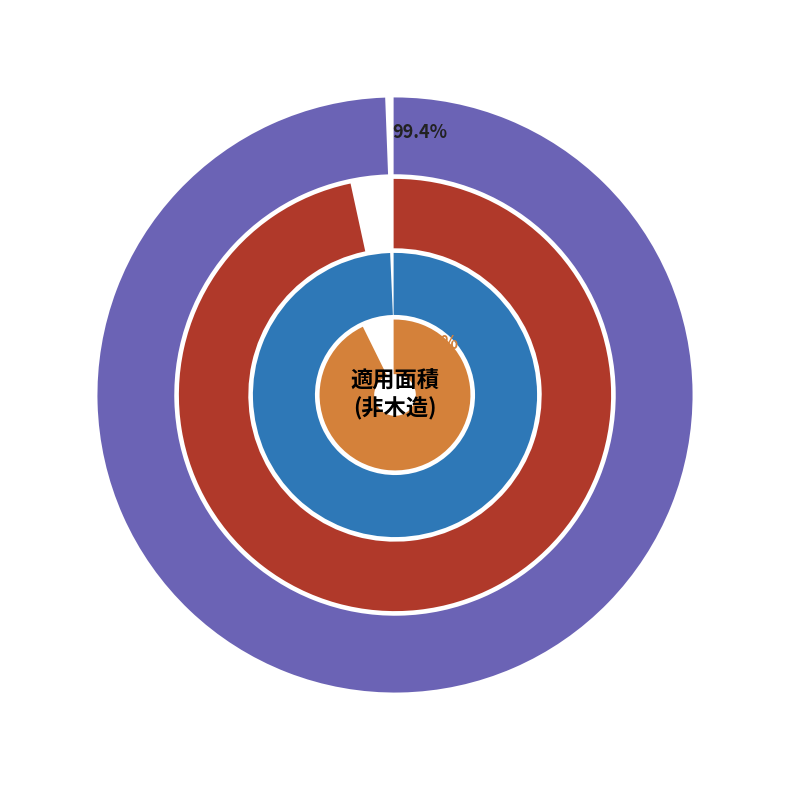

To the nearest percent, what is the difference between the largest and smallest slice percentages?

14%